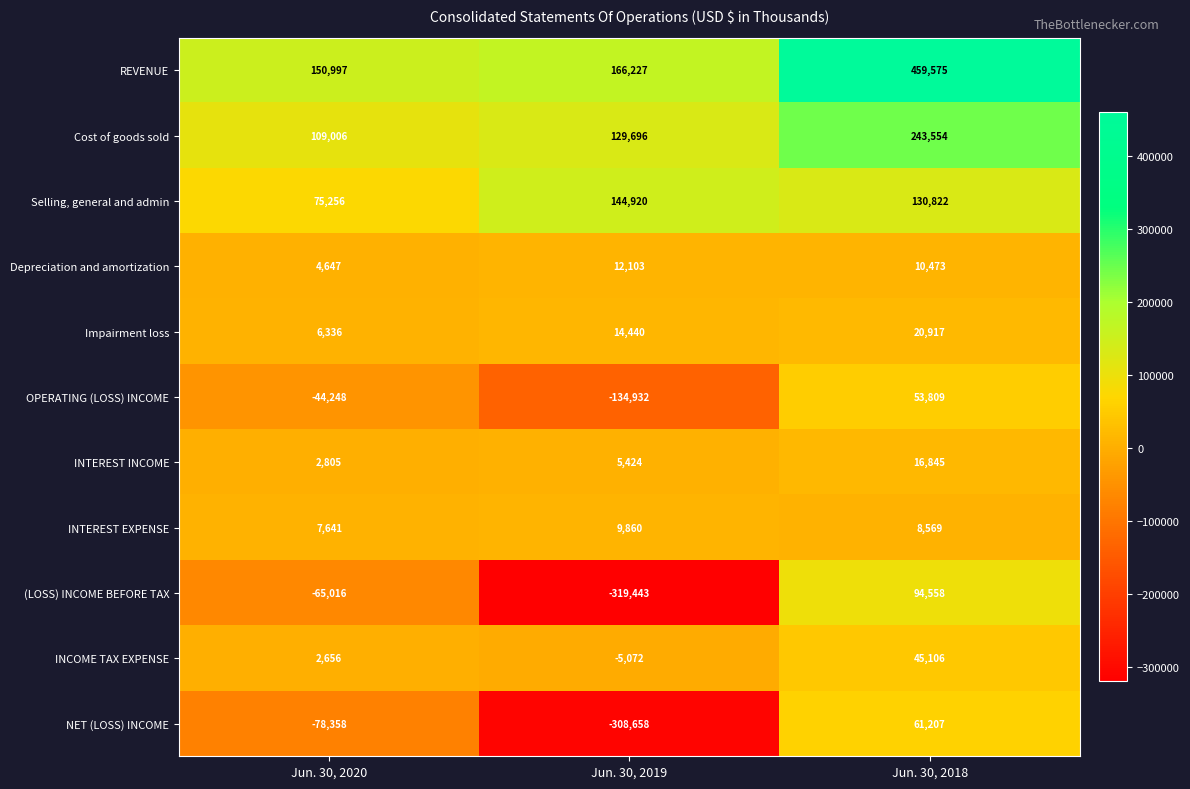

What is the sum of the (LOSS) INCOME BEFORE TAX values at Jun. 30, 2020 and Jun. 30, 2018?

29542